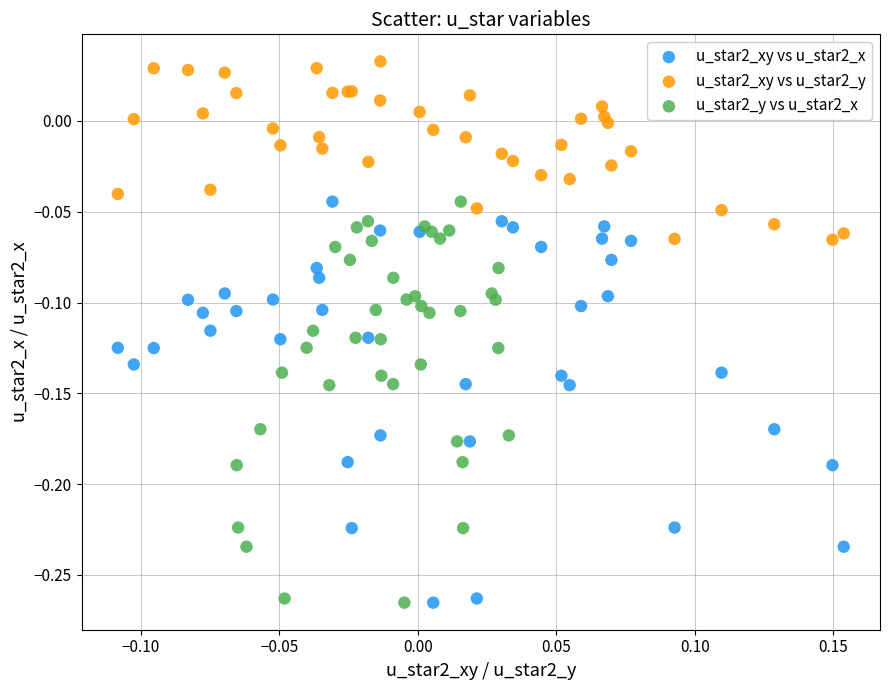

Which series reaches the maximum Y coordinate?

u_star2_xy vs u_star2_y